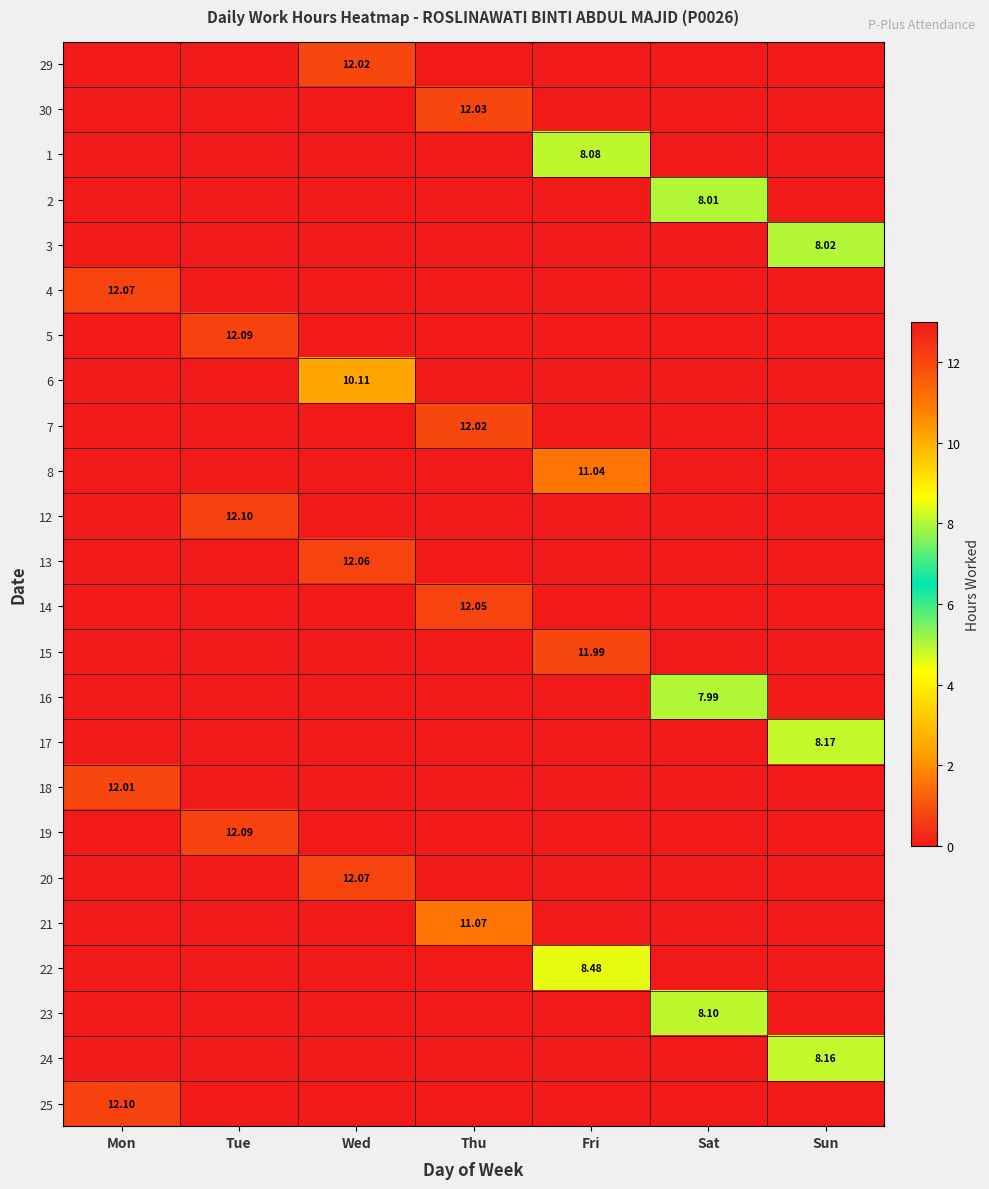

What is the maximum value for 22?

8.5